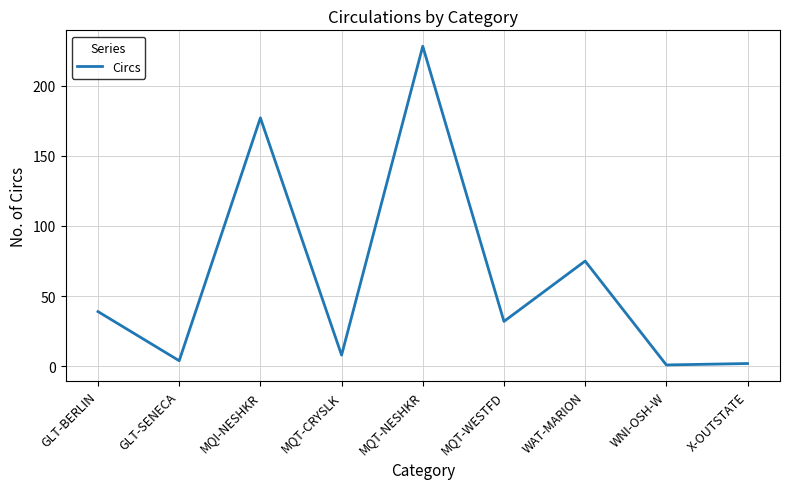

Is it true that the value at WAT-MARION is 119?

False